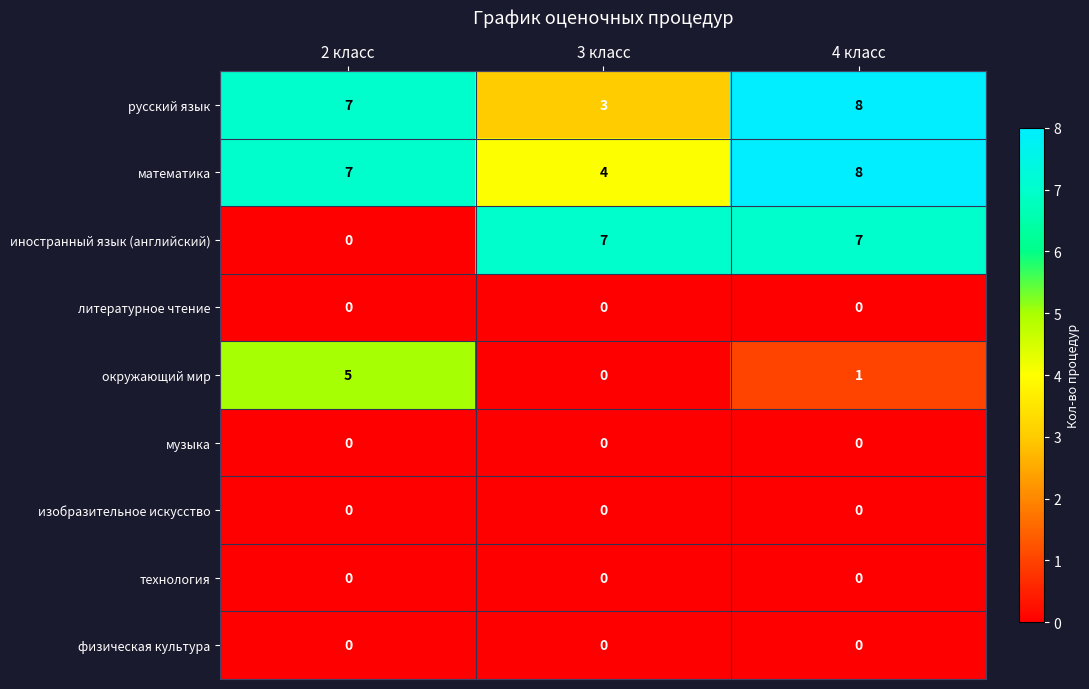

What is the difference between the second highest and minimum values in the иностранный язык (английский) series?

7